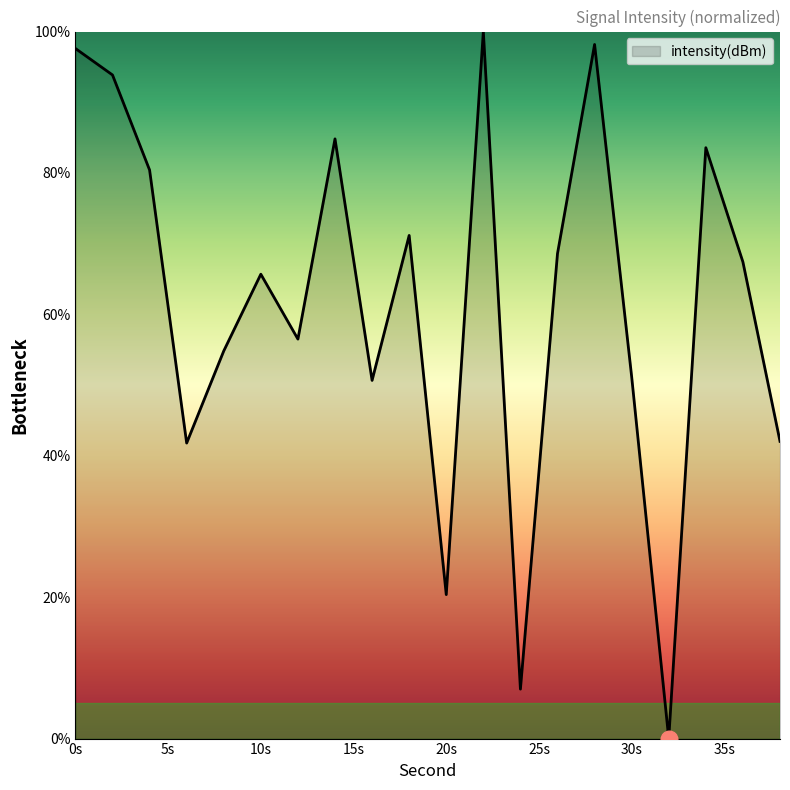

What is the greatest value displayed?

100.0